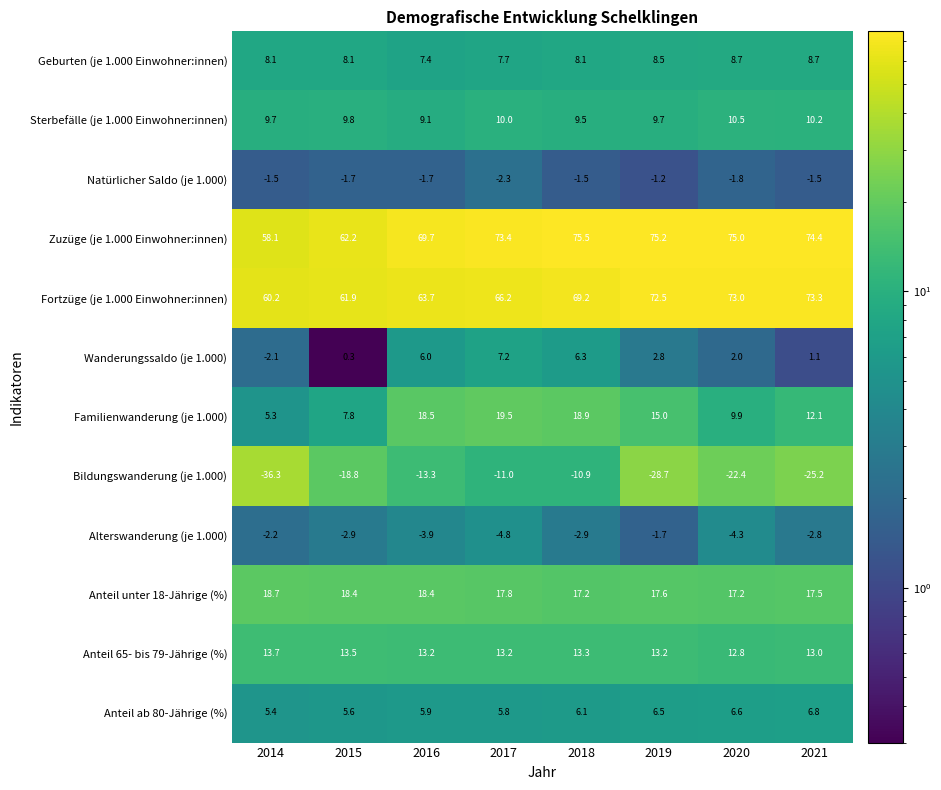

What is the difference between the maximum and minimum values in the Familienwanderung (je 1.000) series?

14.2